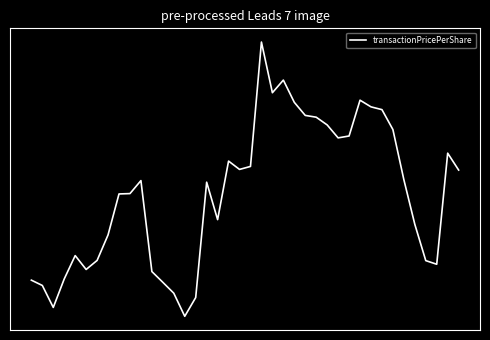

Does the chart display data point markers on the line(s)?

No